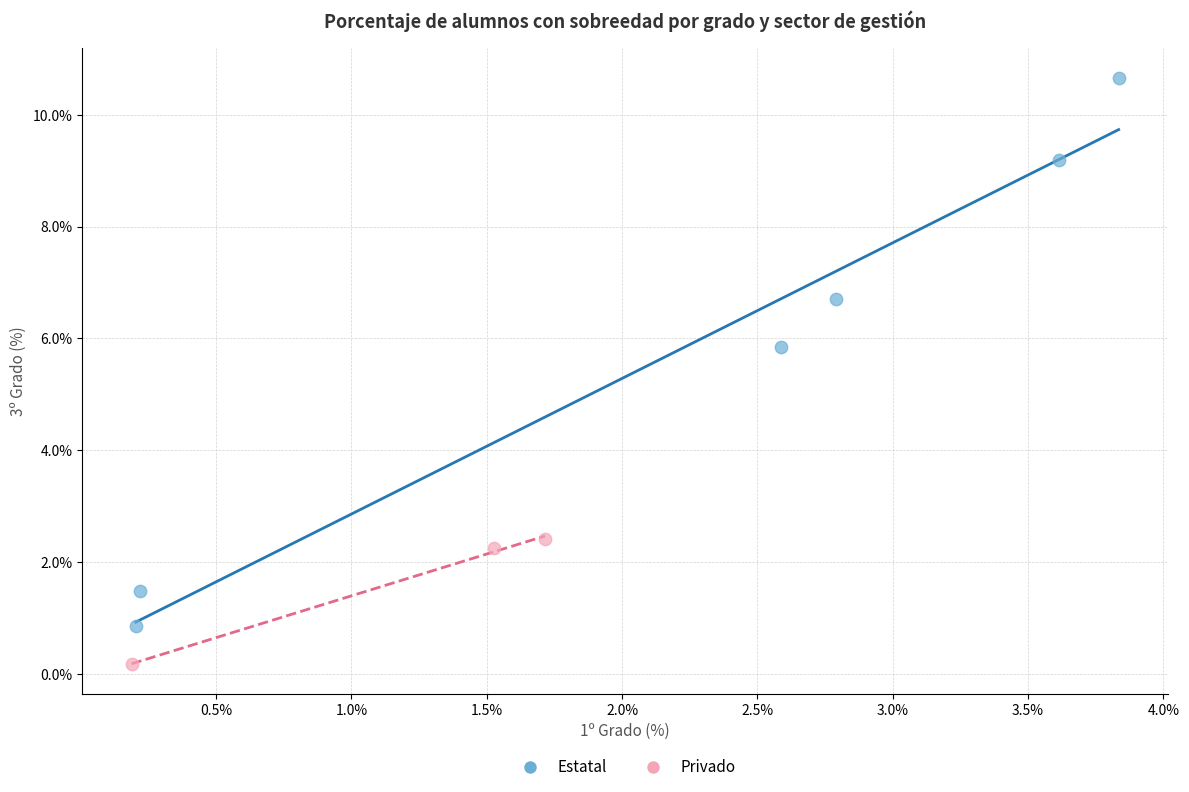

Which series has the widest spread of Y values?

Estatal